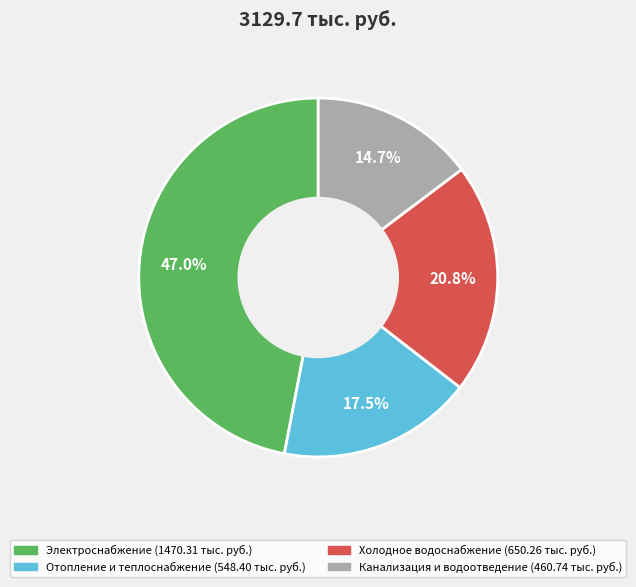

Does any single category account for the majority?

No